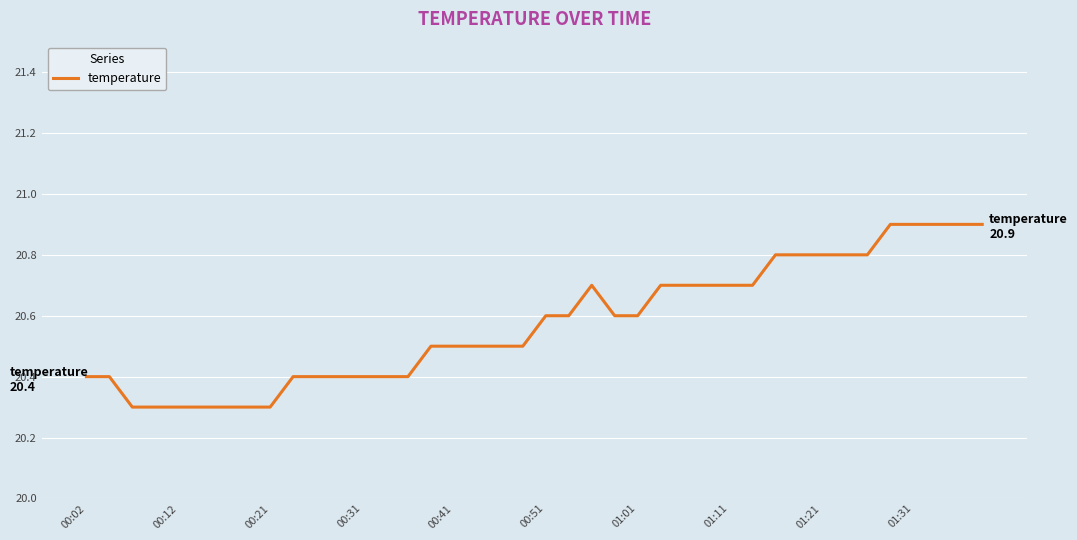

What is the greatest value displayed?

20.9